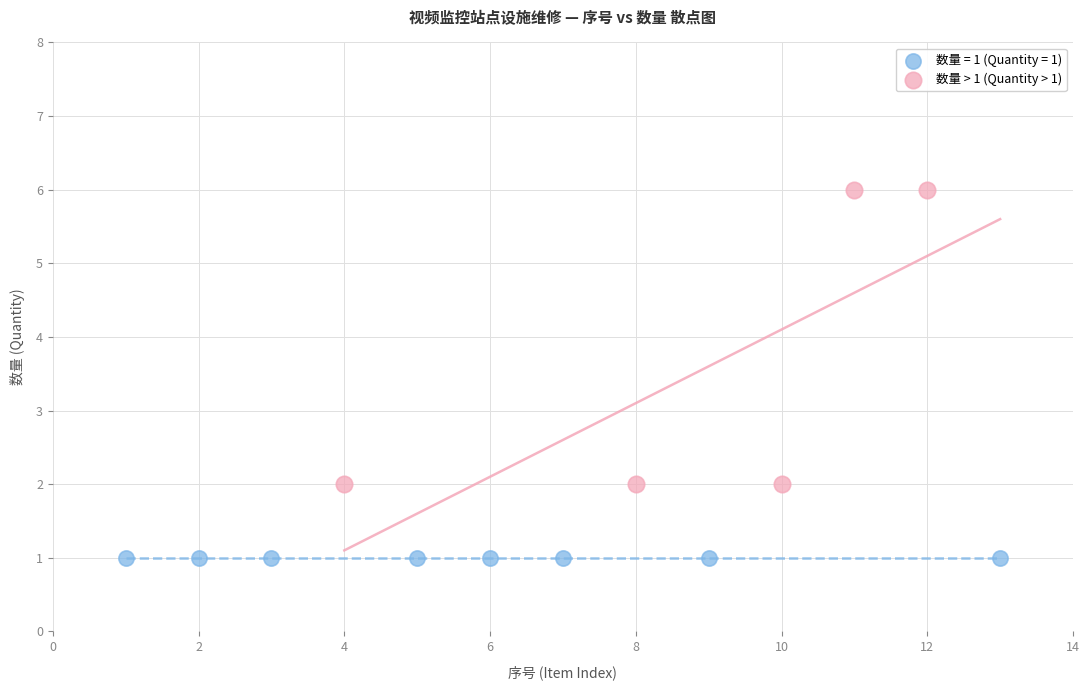

Which series contains the highest Y value?

数量 > 1 (Quantity > 1)